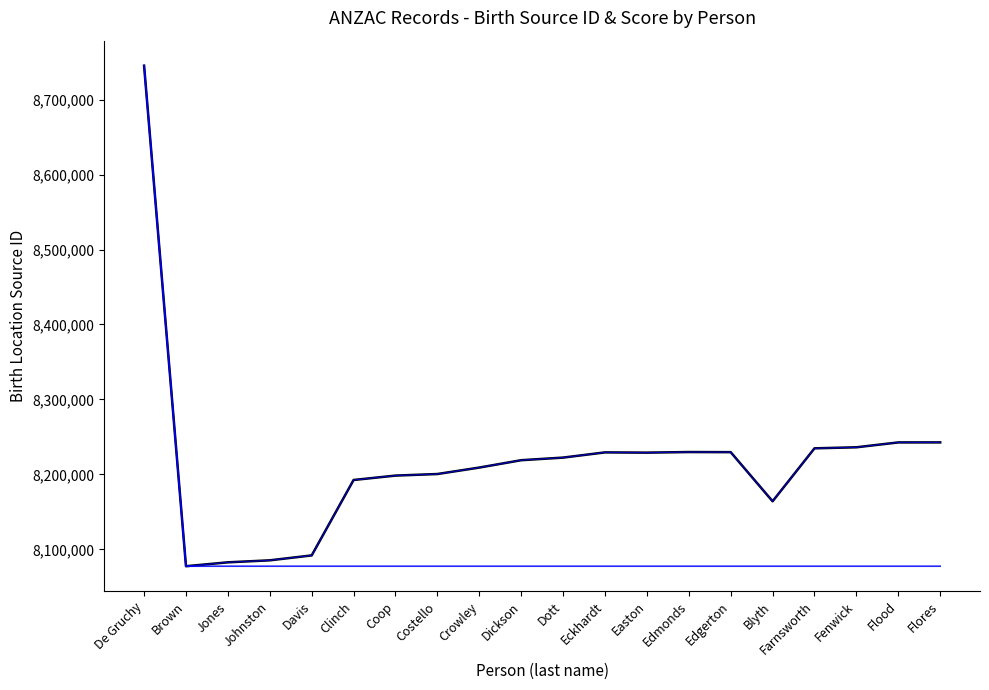

Reading left to right, extract all data points from this chart.

_score: 8745155	8077581	8077581	8077581	8077581	8077581	8077581	8077581	8077581	8077581	8077581	8077581	8077581	8077581	8077581	8077581	8077581	8077581	8077581	8077581
_source/lifecycle/birth/0/locations/0/o…: 8745155	8077581	8082769	8085446	8091978	8192591	8198451	8200548	8209152	8218977	8222452	8229391	8229070	8229852	8229706	8164199	8234803	8236205	8242685	8242731